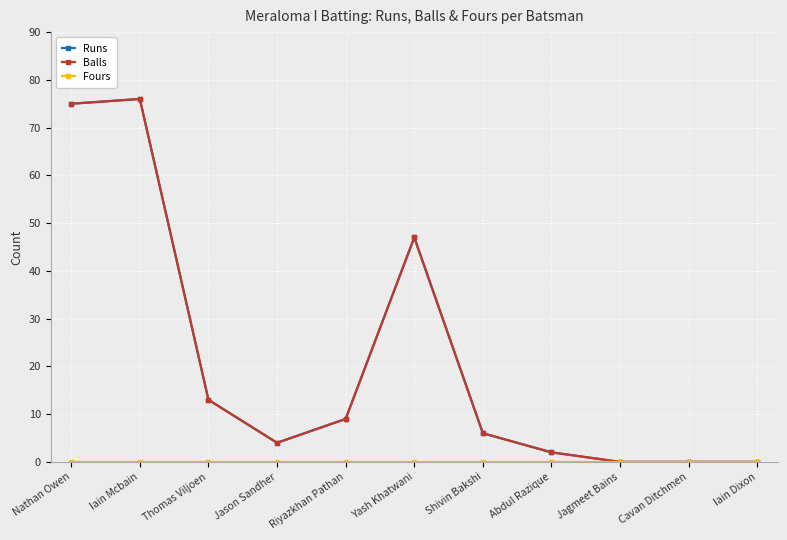

True or false: Runs has more than 1 points higher than both neighbors.

True